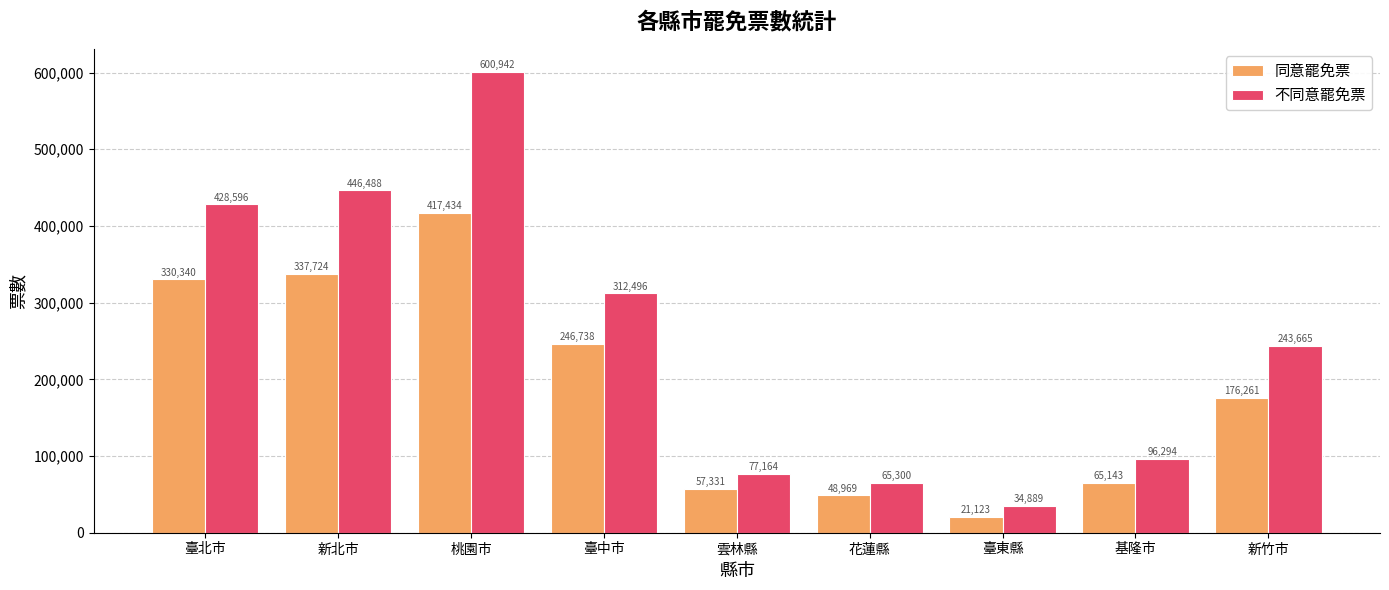

Which series has the widest spread of values?

不同意罷免票